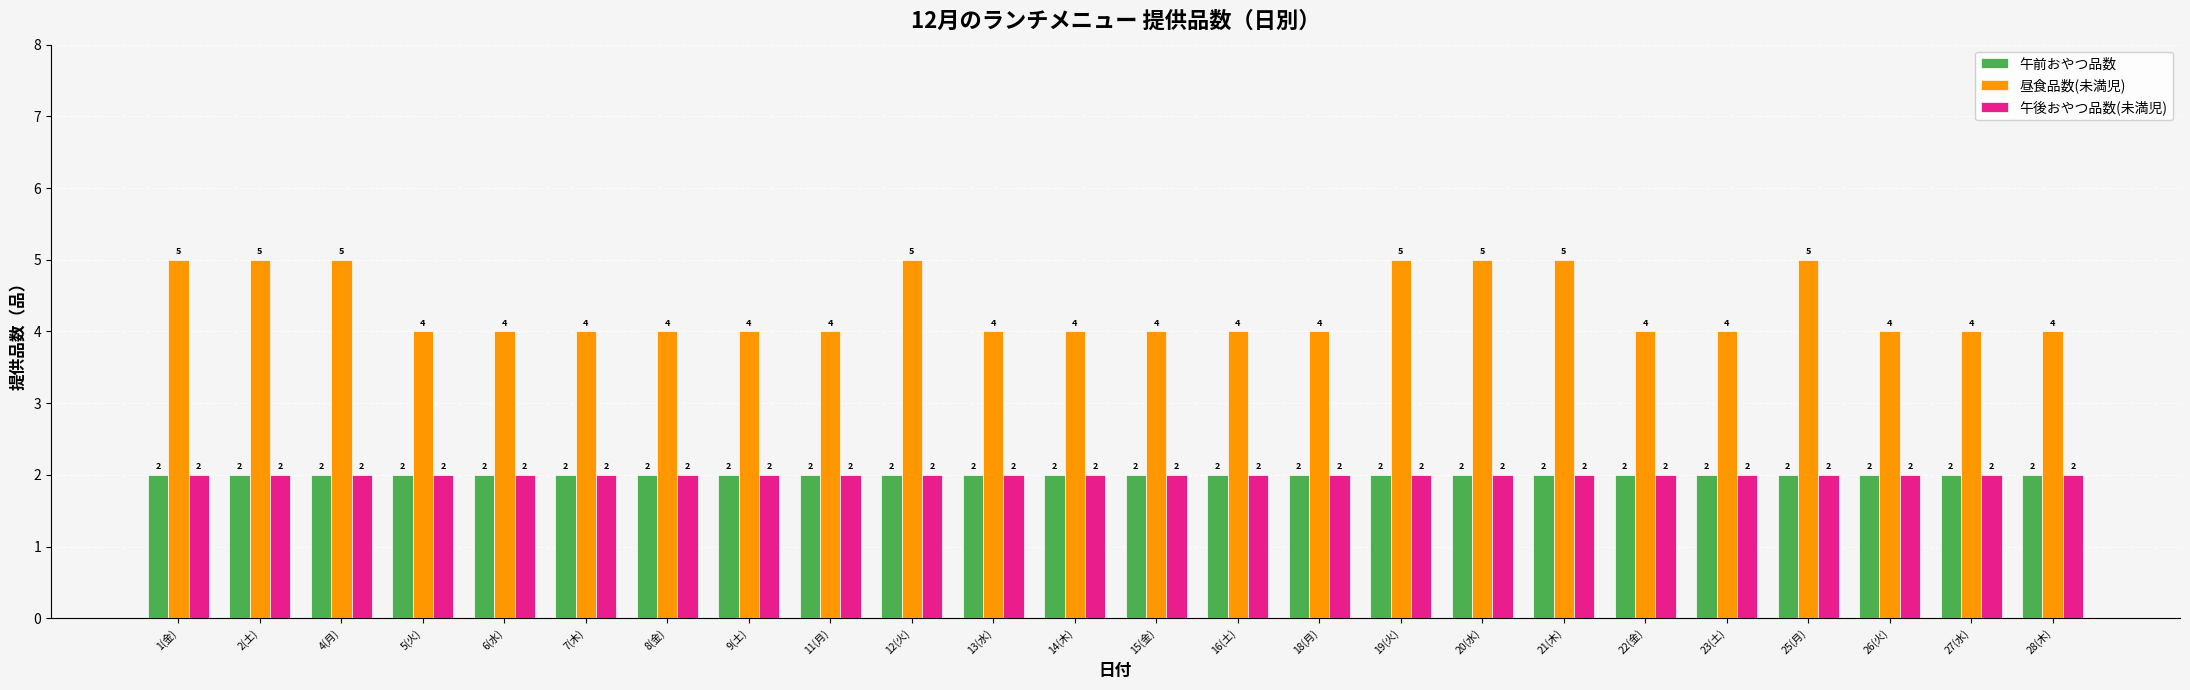

What is the sum of the 午前おやつ品数 values at 15(金) and 7(木)?

4